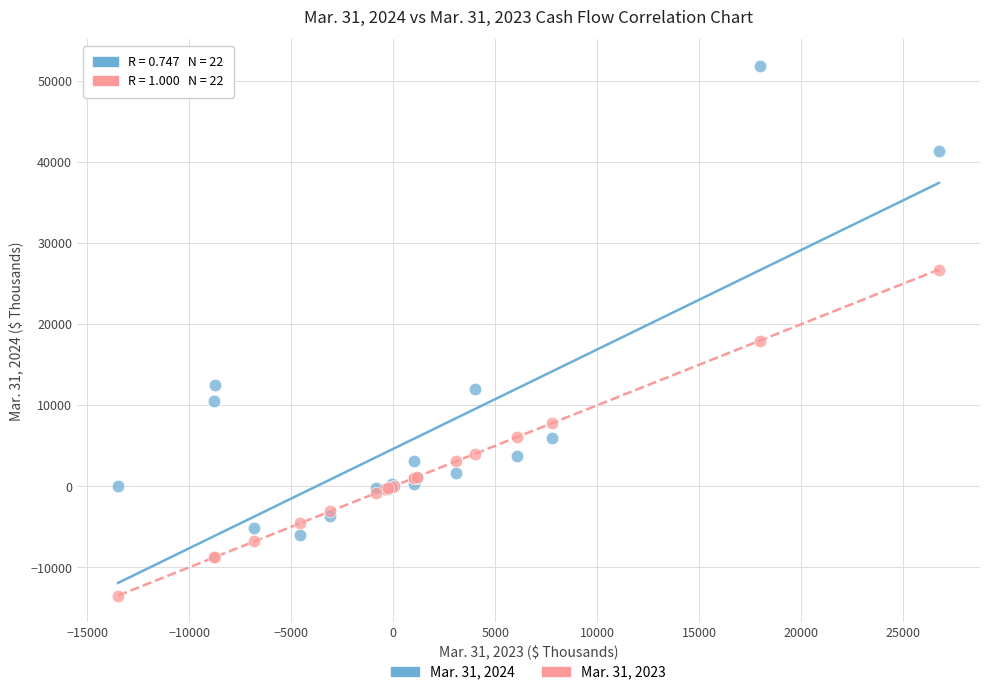

Which series contains the lowest Y value?

Mar. 31, 2023